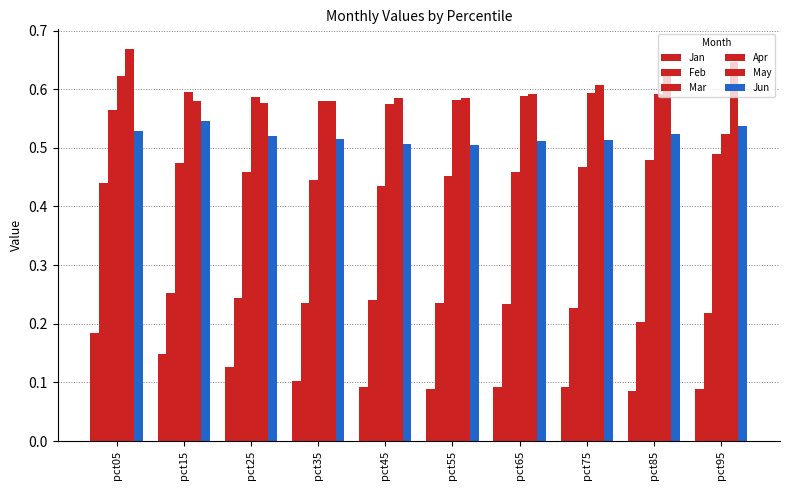

How many series are shown in this chart?

6